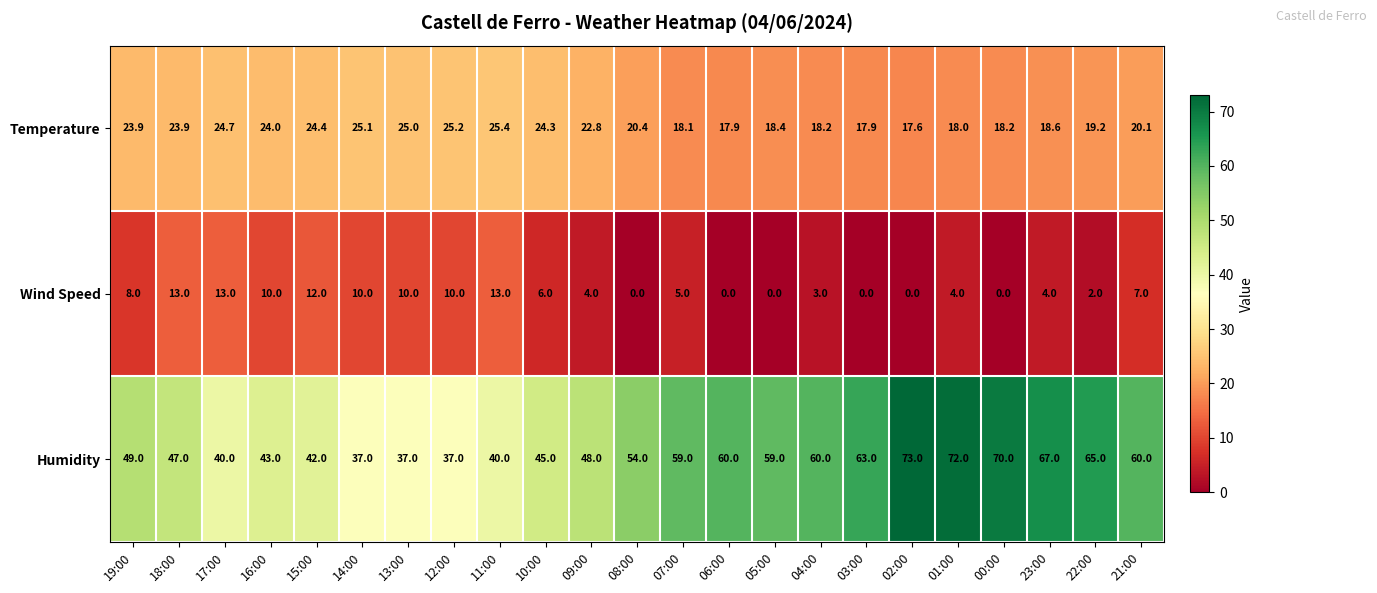

Between 17:00 and 23:00, which series saw the biggest shift?

Humidity